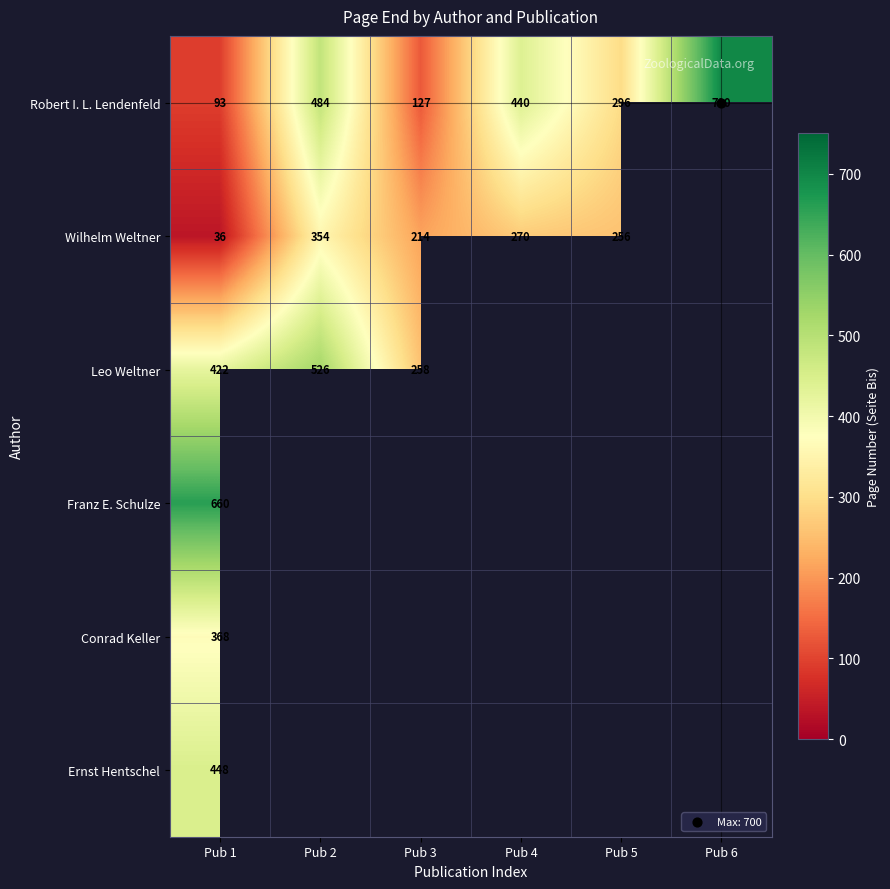

At how many categories does at least one series exceed 418?

4